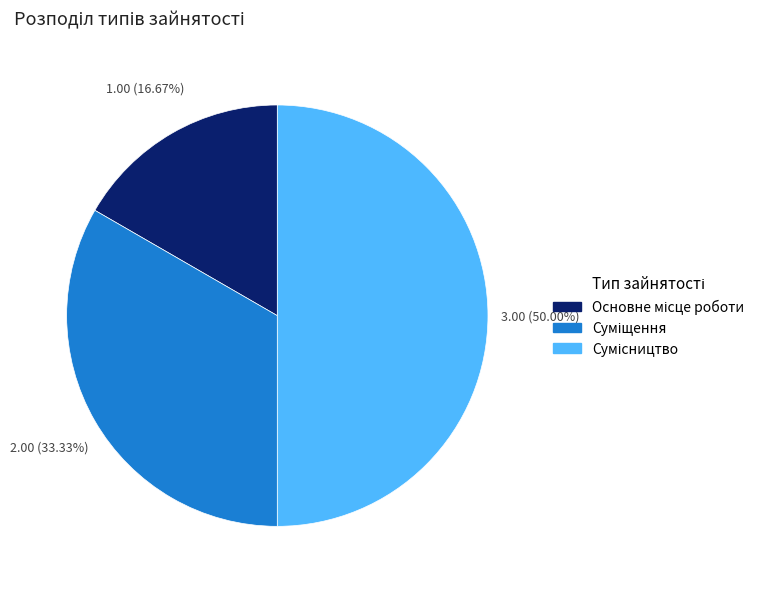

Does Сумісництво represent more than half of the total?

No